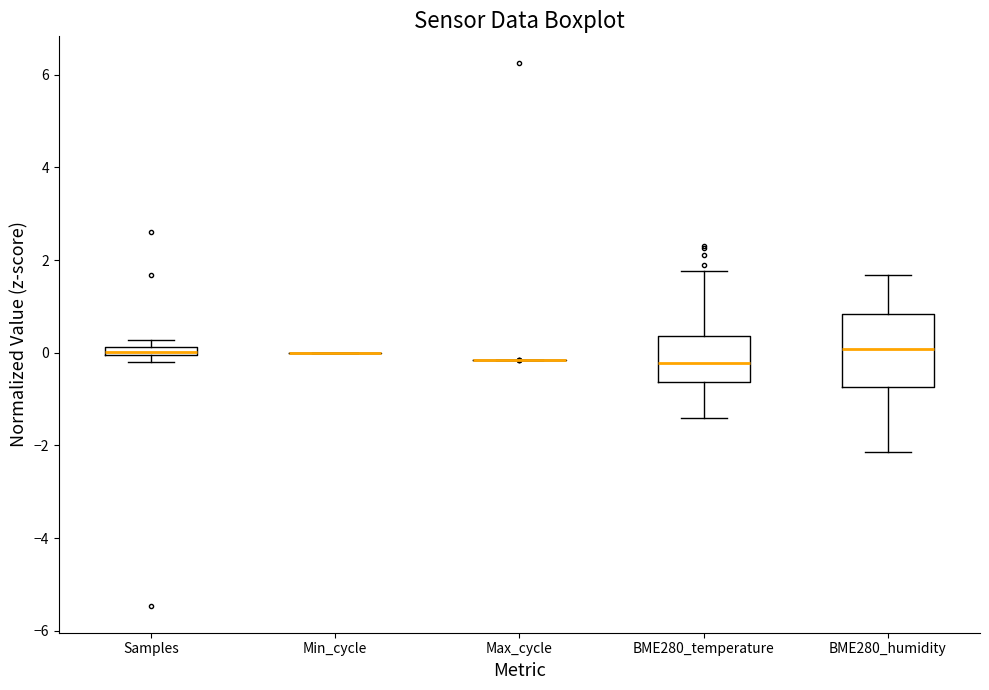

Where is the lower edge of the box for Samples on the y-axis? The values are not printed on the chart, so give them approximately, as read against the axis.

0.0